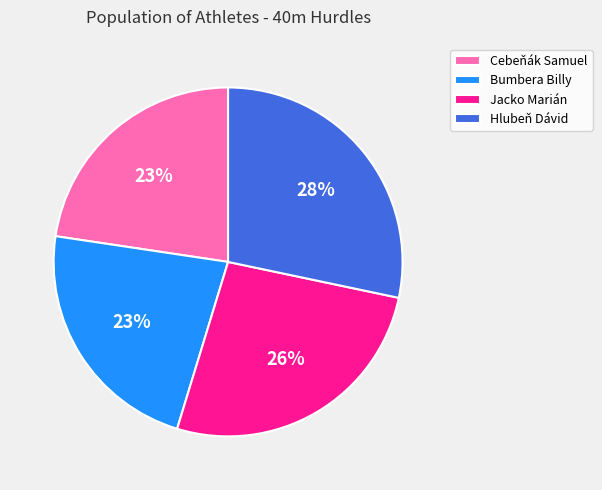

Is there a majority slice in this chart?

No